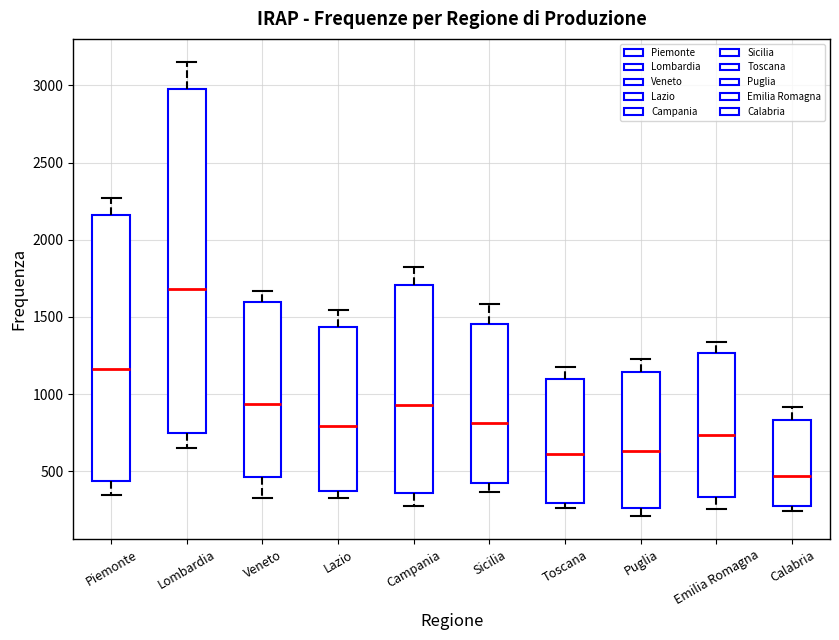

Where is the upper edge of the box for Sicilia on the y-axis? The values are not printed on the chart, so give them approximately, as read against the axis.

1450